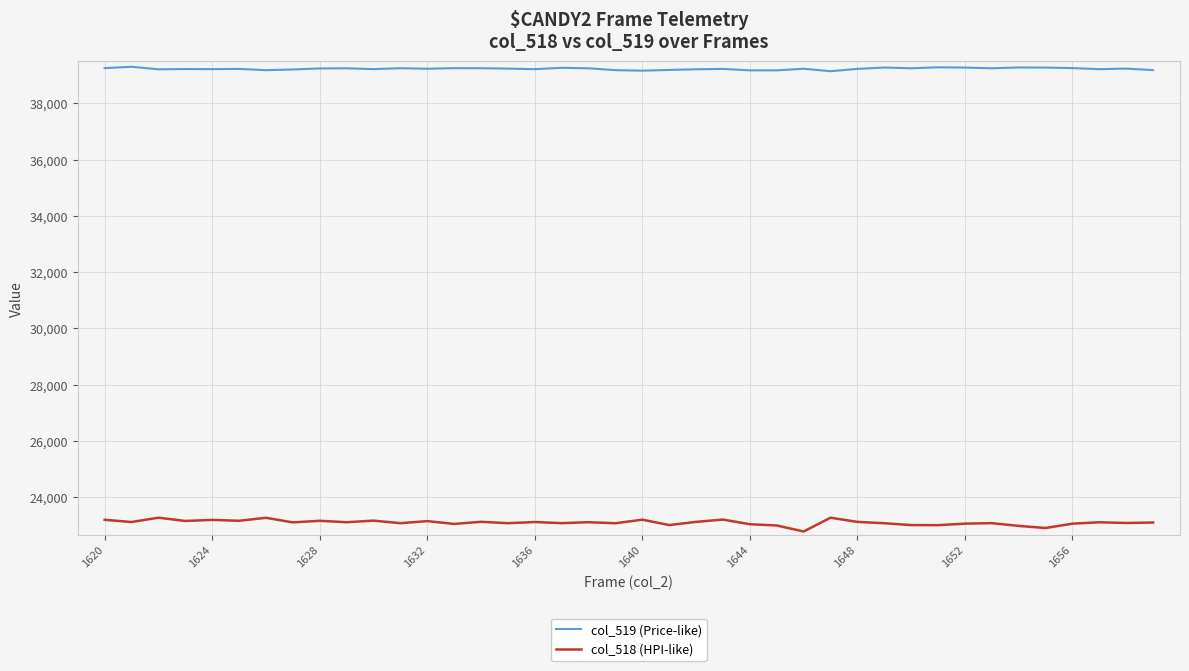

True or false: col_519 (Price-like) and col_518 (HPI-like) cross at least once.

False